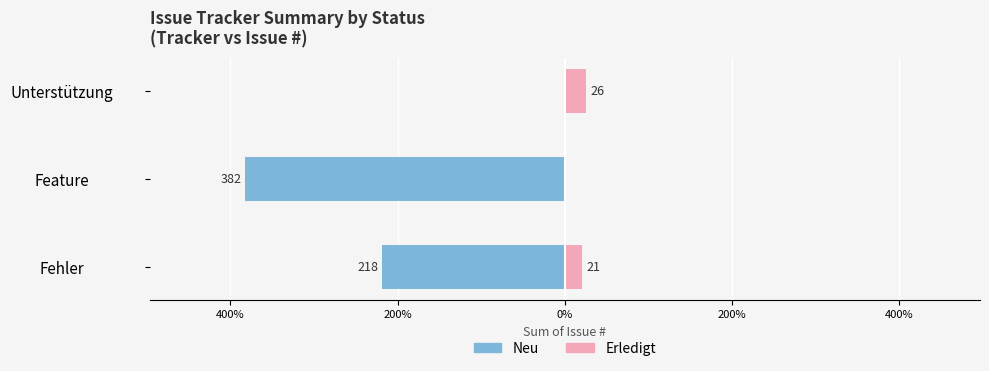

What is the difference between the Erledigt values at Fehler and Unterstützung?

5